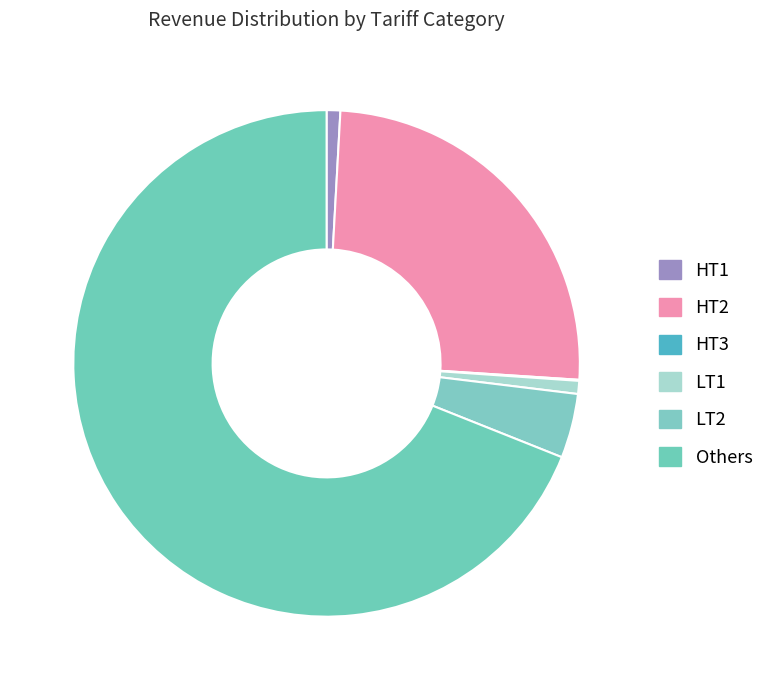

What is the change in value from LT1 to LT2?

+5060924.6